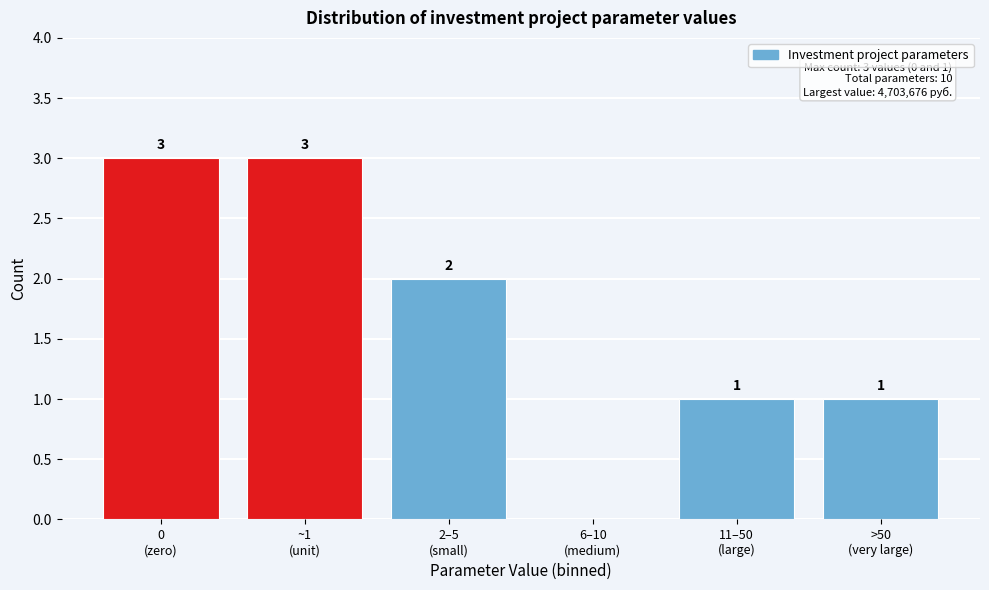

What is the sum of all values?

10